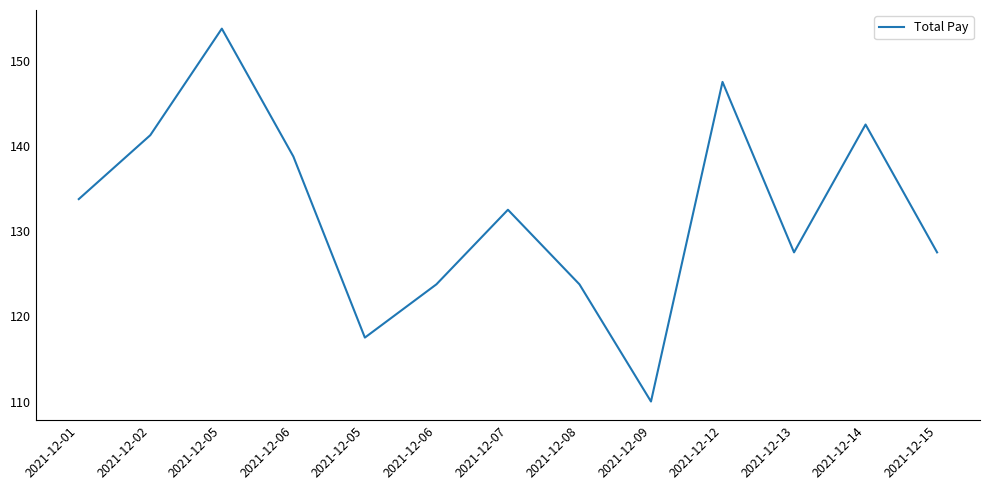

At which category does the chart reach its minimum across all series?

2021-12-09